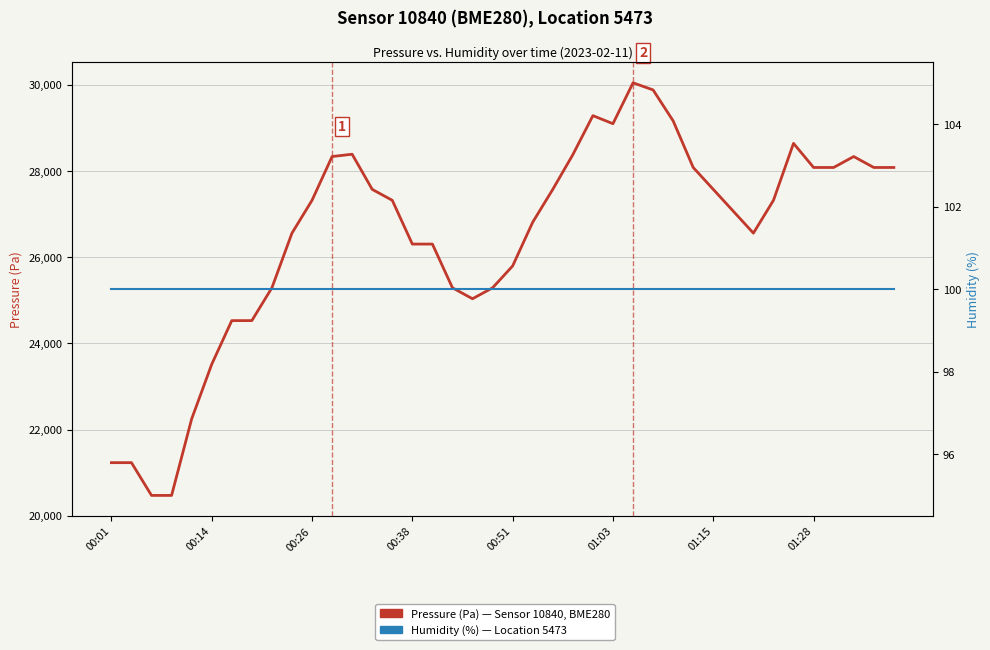

How many values in the Pressure (Pa) series exceed 27320?

21